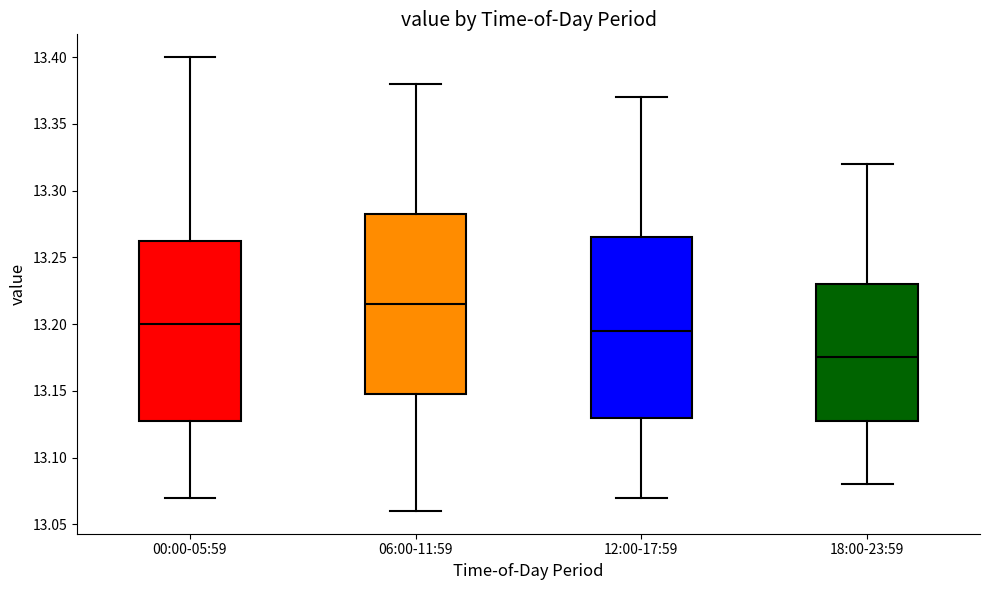

Where is the lower edge of the box for 00:00-05:59 on the y-axis? The values are not printed on the chart, so give them approximately, as read against the axis.

13.130